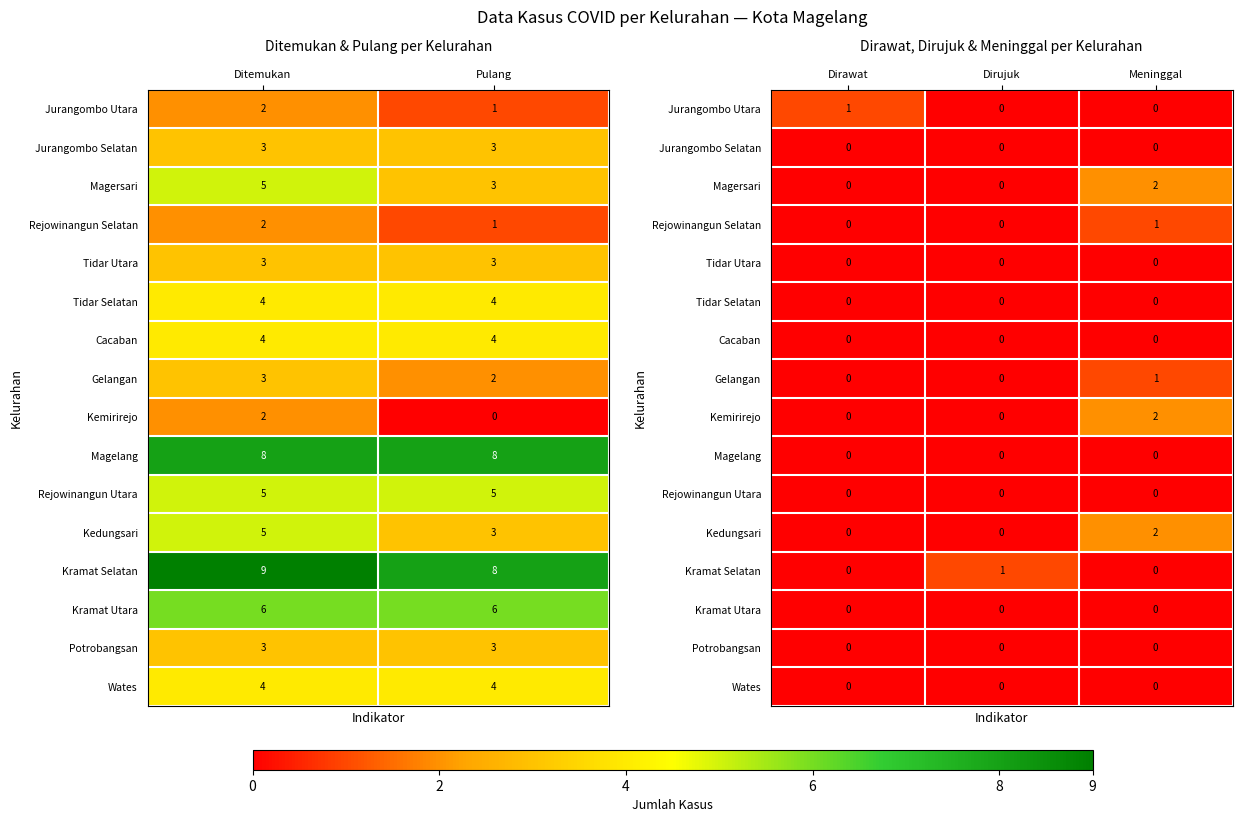

Which has a higher value, Meninggal or Dirawat?

Dirawat